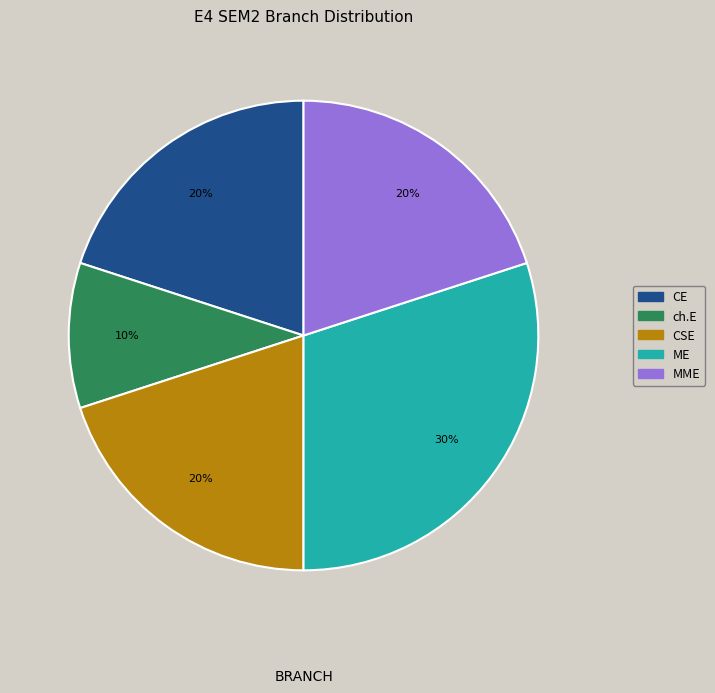

Which has a higher value, ME or CSE?

ME